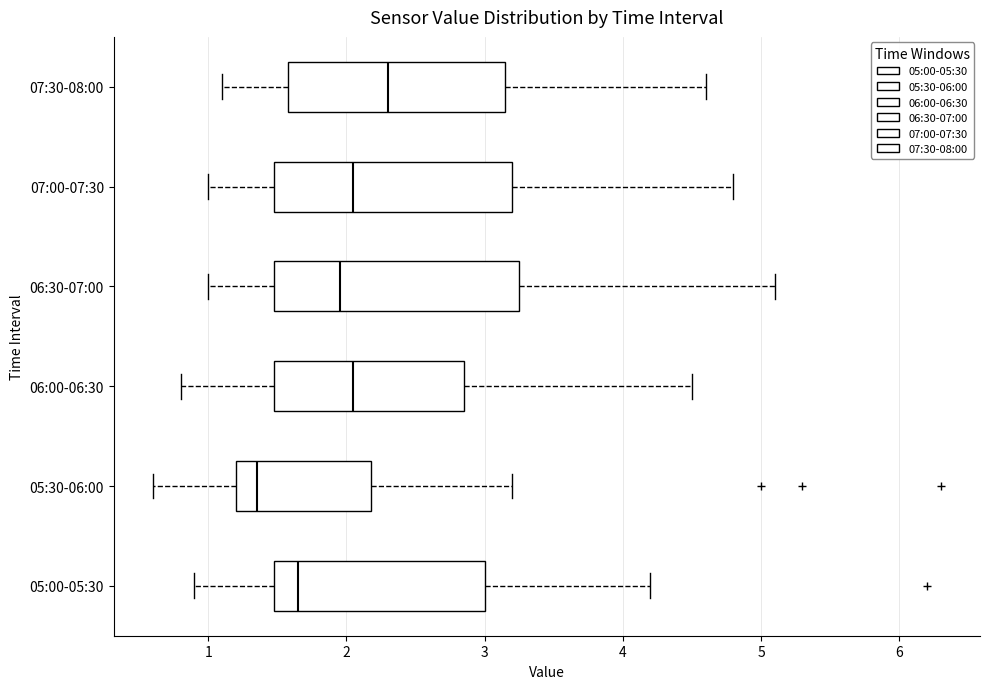

Reading bottom to top, read every box against the x-axis: the position of its median line, the range the box covers, and the ends of its whiskers. The values are not printed on the chart, so give them approximately, as read against the axis.

05:00-05:30: median 1.7, box 1.5 to 3.0, whiskers 0.9 to 4.2
05:30-06:00: median 1.4, box 1.2 to 2.2, whiskers 0.6 to 3.2
06:00-06:30: median 2.1, box 1.5 to 2.9, whiskers 0.8 to 4.5
06:30-07:00: median 2.0, box 1.5 to 3.3, whiskers 1.0 to 5.1
07:00-07:30: median 2.1, box 1.5 to 3.2, whiskers 1.0 to 4.8
07:30-08:00: median 2.3, box 1.6 to 3.2, whiskers 1.1 to 4.6